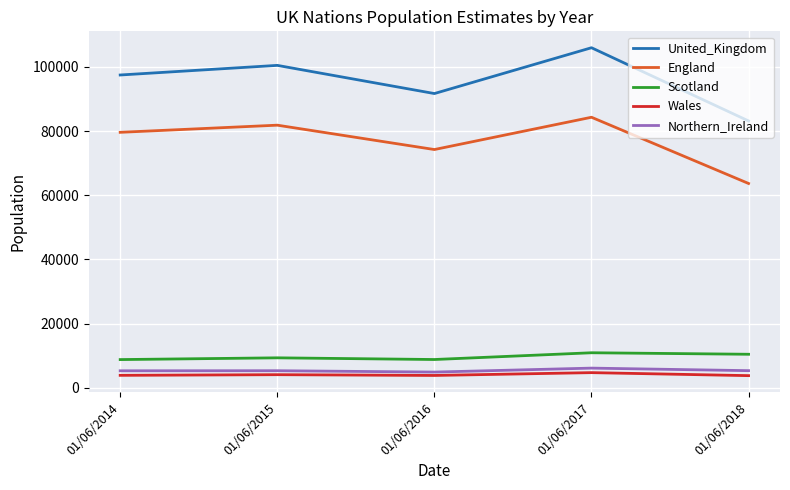

What are all the series names shown in the legend?

United_Kingdom, England, Scotland, Wales, Northern_Ireland